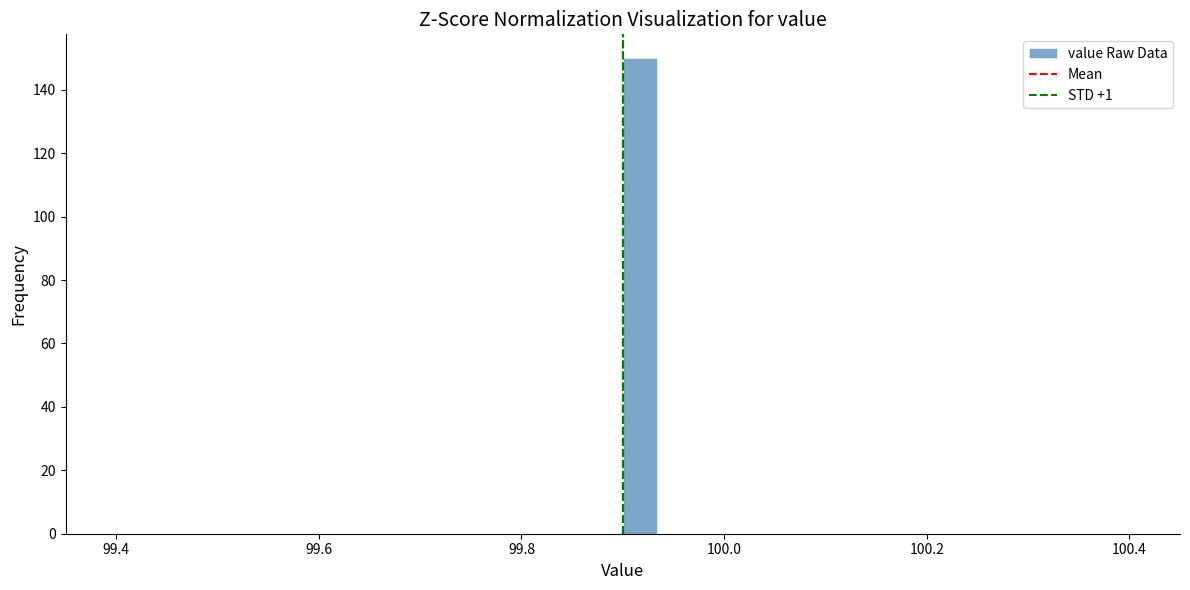

Read against the x-axis, roughly where is the centre of the tallest bar?

99.92